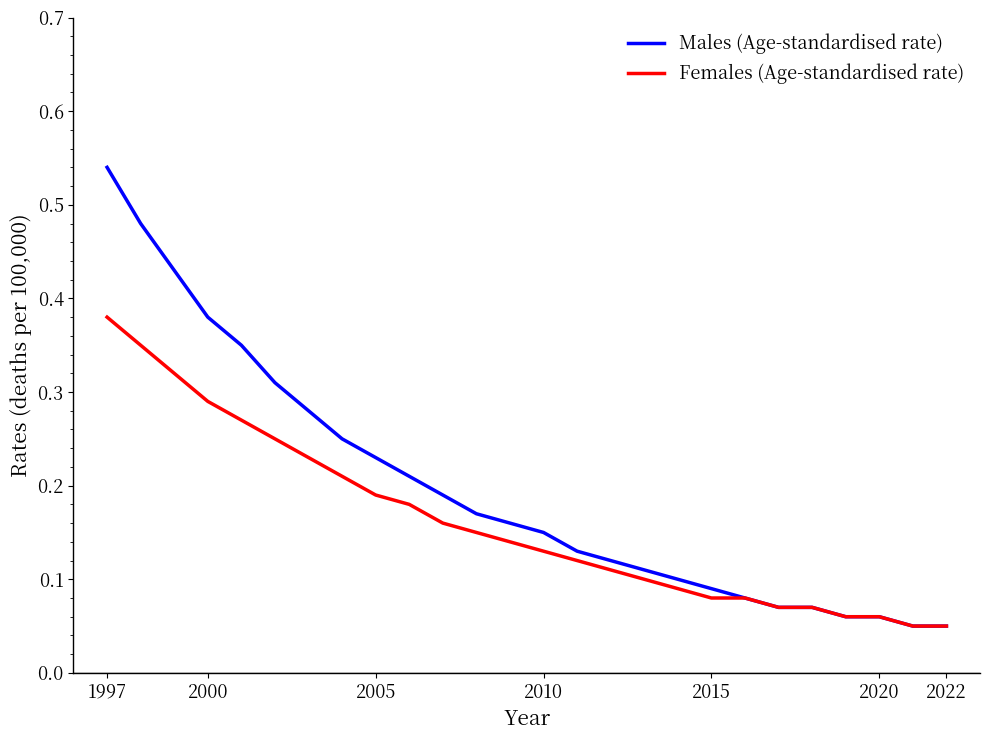

Rank the series by their average value, from lowest to highest.

Females (Age-standardised rate), Males (Age-standardised rate)